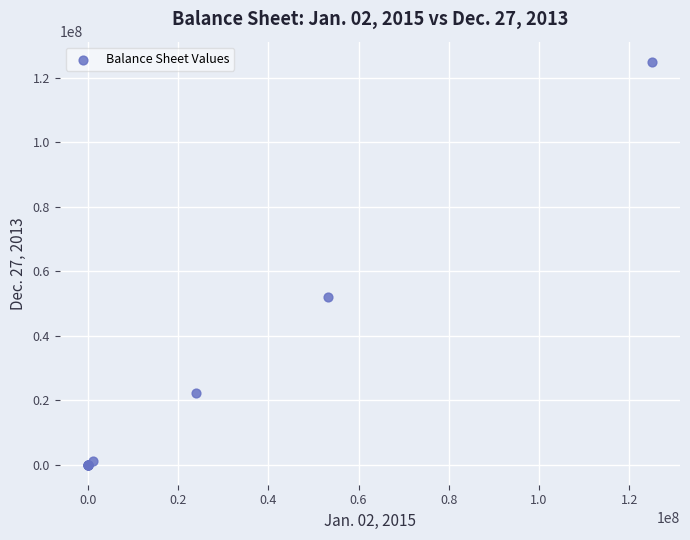

What Y value in the scatter plot is closest to 62500000?

52143103.0